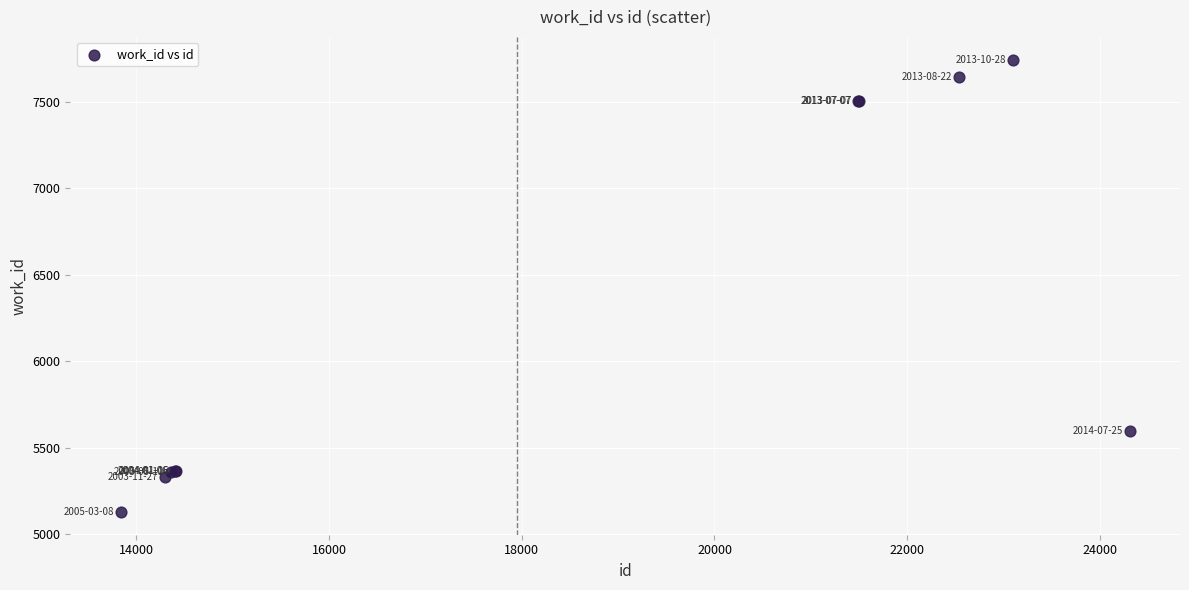

What Y value in the scatter plot is closest to 6435?

5598